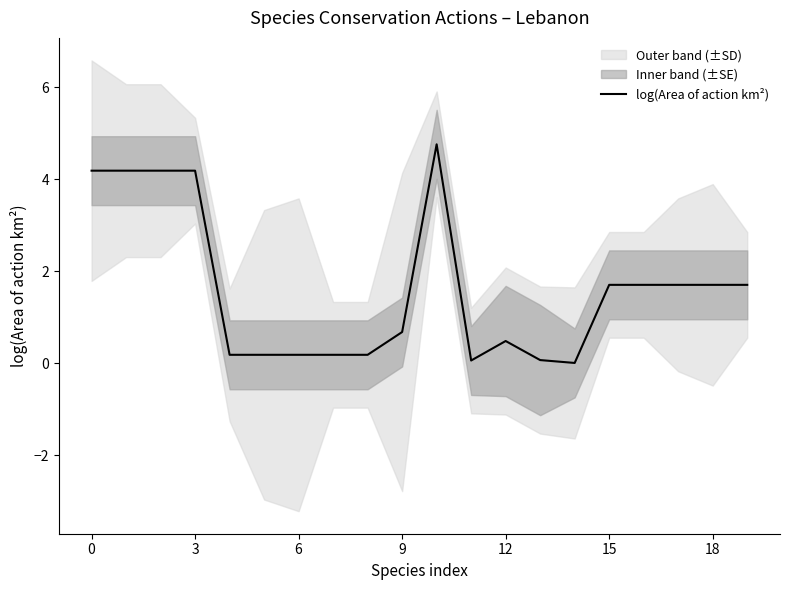

At which category does the chart reach its peak across all series?

10